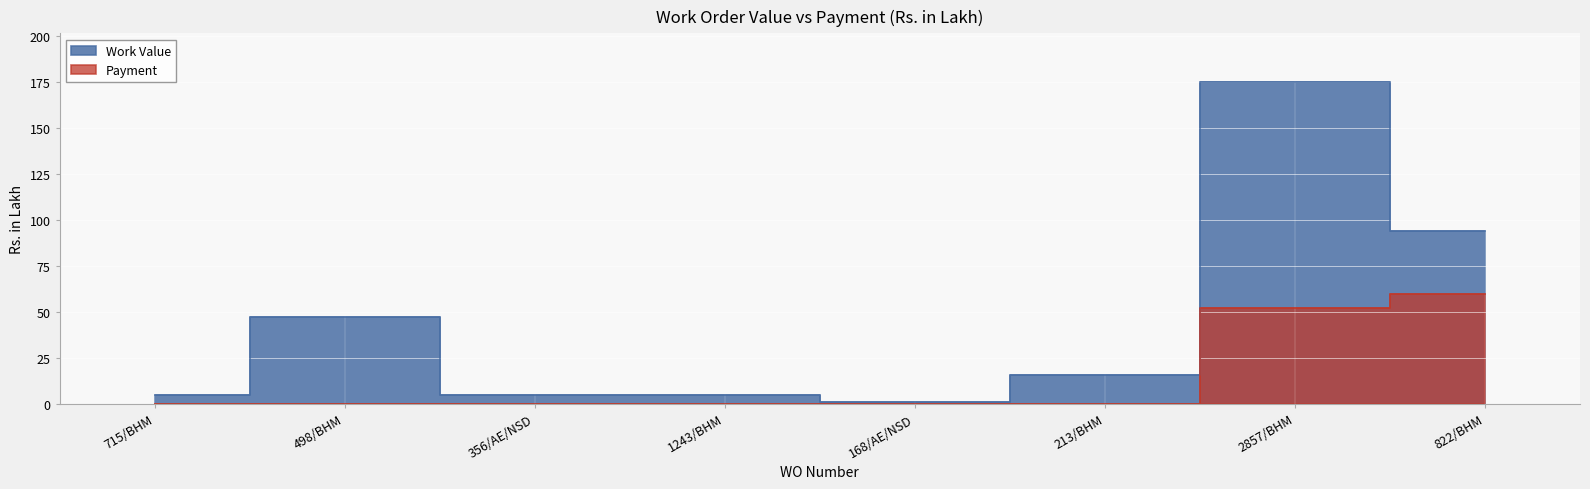

True or false: Work Value has a value of 119.9 at 2857/BHM.

False